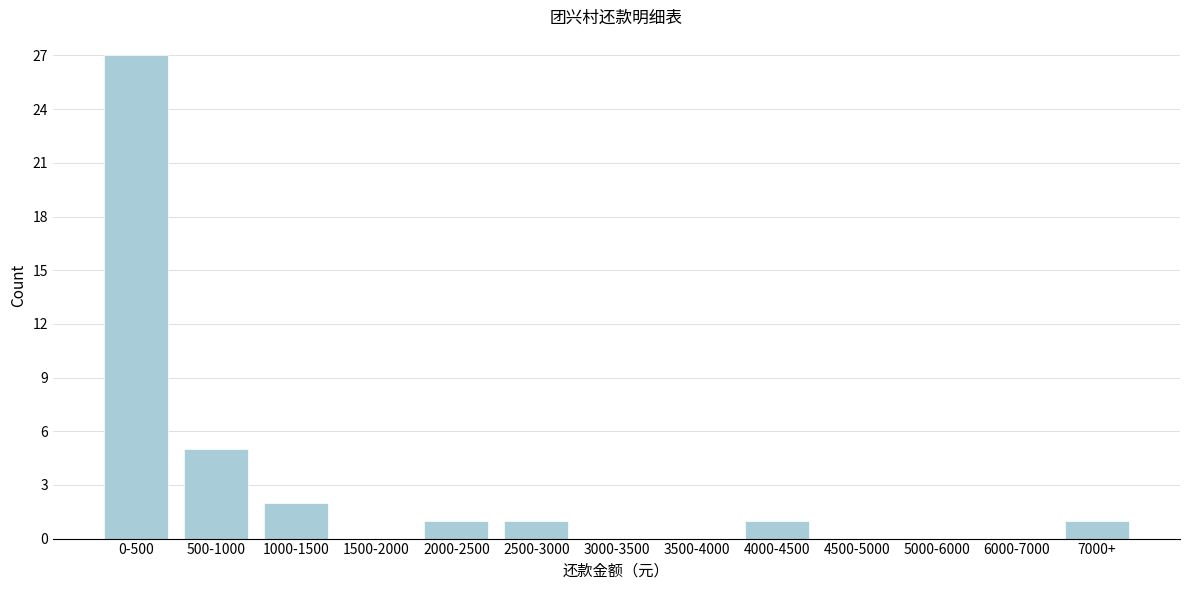

Which category has the highest value across all series?

0-500